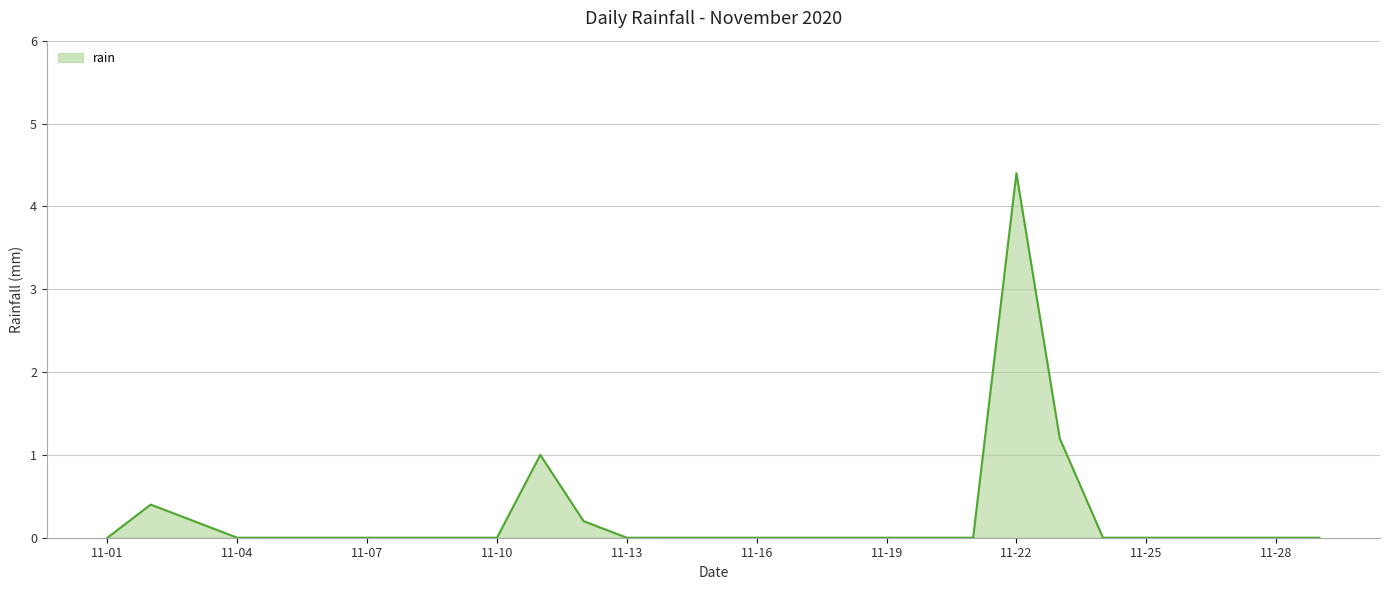

What is the greatest value displayed?

4.4